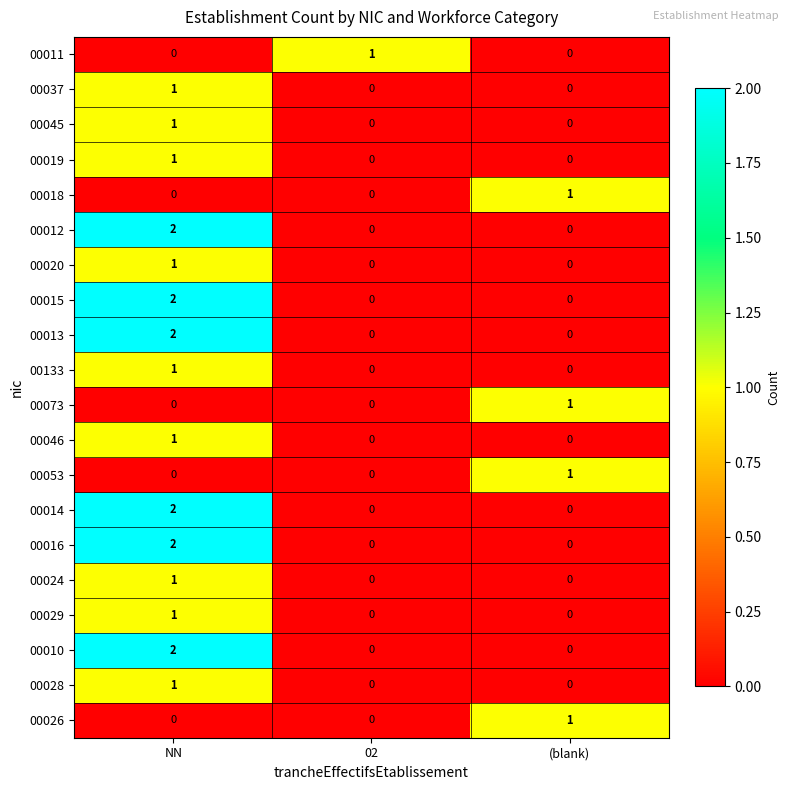

At how many categories does at least one series exceed 0?

3